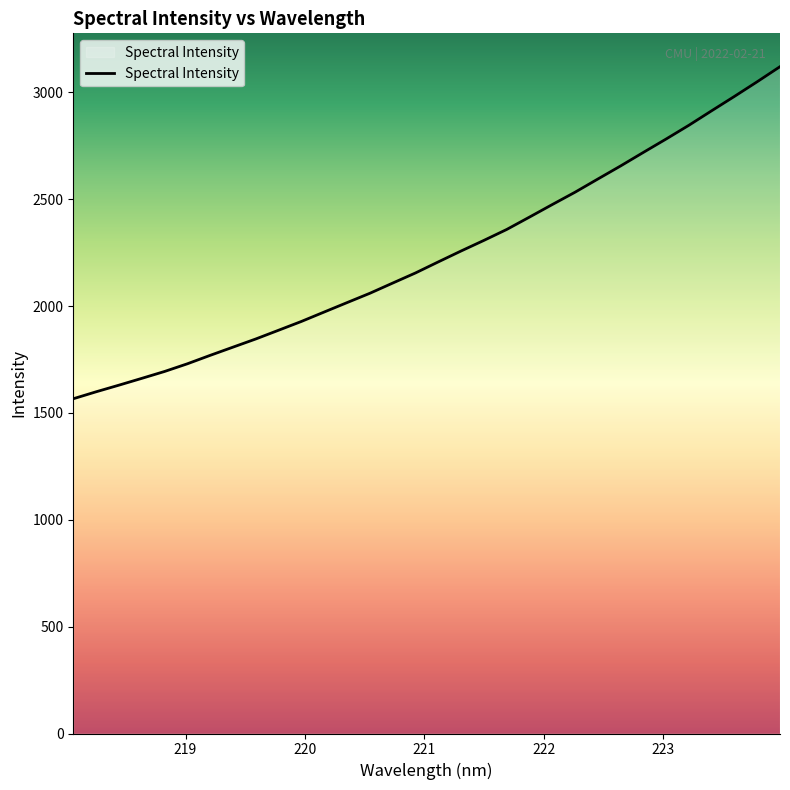

What is the difference between the maximum and minimum values?

1553.7